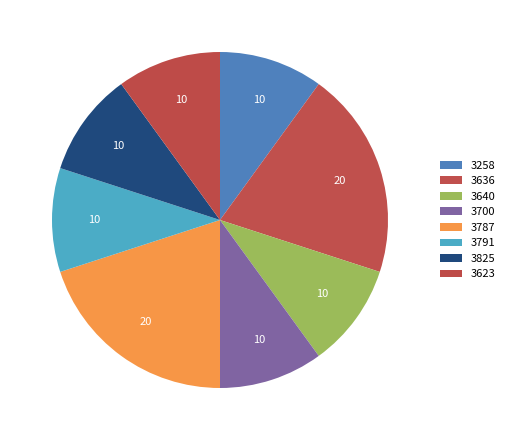

True or false: 3700 accounts for 1% of the total.

False